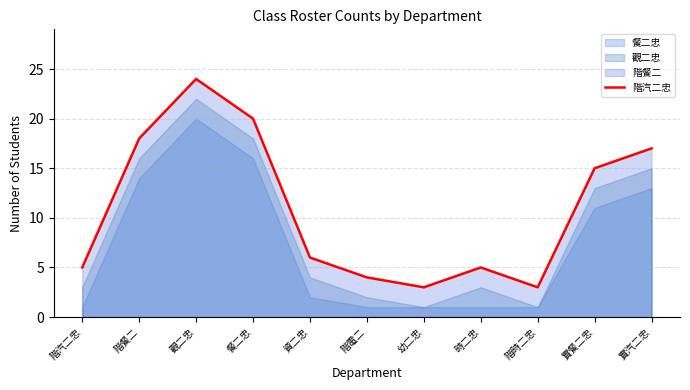

True or false: the data shows 31 at 餐二忠.

False